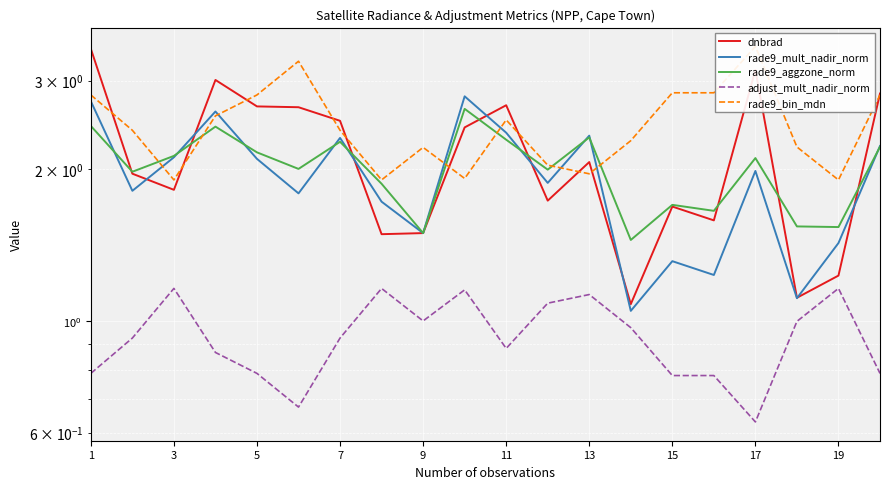

Reading right to left, extract all data points from this chart.

dnbrad: 2.8	1.2	1.1	3.2	1.6	1.7	1.1	2.1	1.7	2.7	2.4	1.5	1.5	2.5	2.7	2.7	3.0	1.8	2.0	3.5
rade9_mult_nadir_norm: 2.2	1.4	1.1	2.0	1.2	1.3	1.0	2.3	1.9	2.4	2.8	1.5	1.7	2.3	1.8	2.1	2.6	2.1	1.8	2.7
rade9_aggzone_norm: 2.2	1.5	1.5	2.1	1.7	1.7	1.4	2.3	2.0	2.3	2.6	1.5	1.9	2.3	2.0	2.2	2.4	2.1	2.0	2.4
adjust_mult_nadir_norm: 0.8	1.2	1.0	0.6	0.8	0.8	1.0	1.1	1.1	0.9	1.2	1.0	1.2	0.9	0.7	0.8	0.9	1.2	0.9	0.8
rade9_bin_mdn: 2.8	1.9	2.2	3.5	2.8	2.8	2.3	2.0	2.0	2.5	1.9	2.2	1.9	2.4	3.3	2.8	2.6	1.9	2.4	2.8